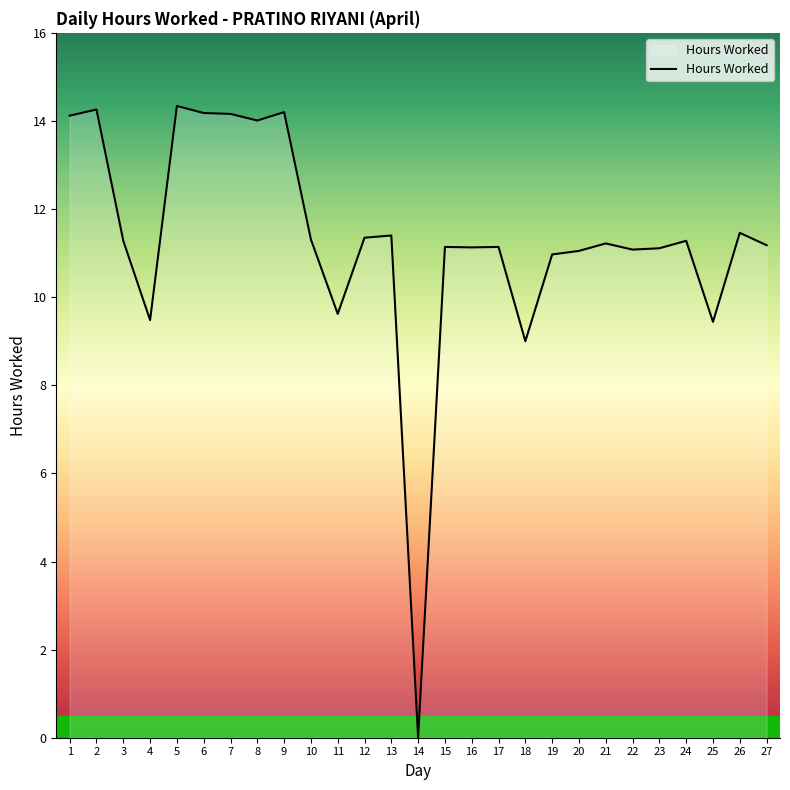

How many lines are shown in the chart?

1